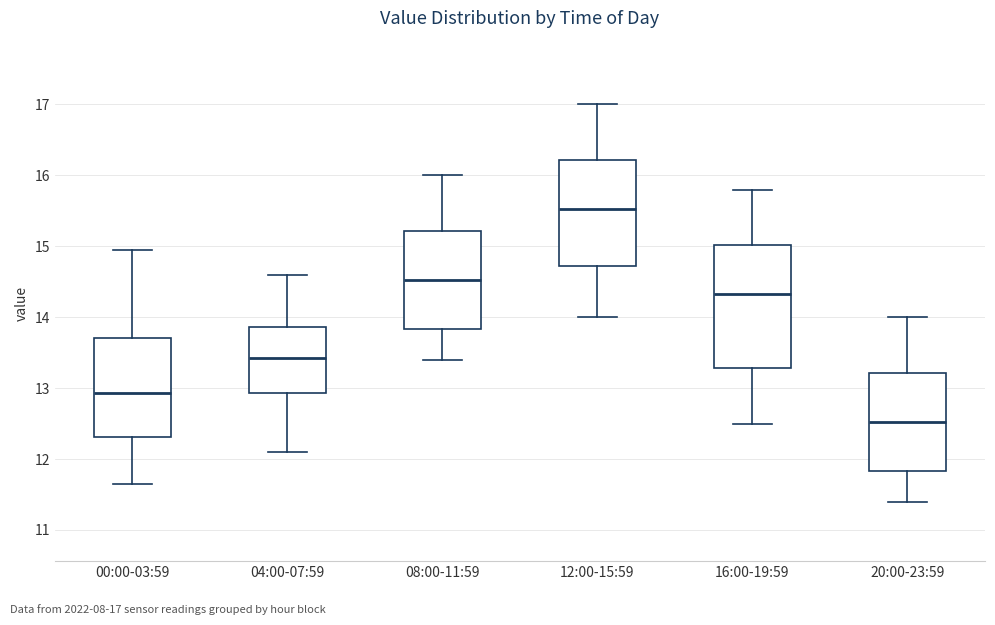

Comparing the boxes themselves (not the whiskers), which one is the tallest?

16:00-19:59